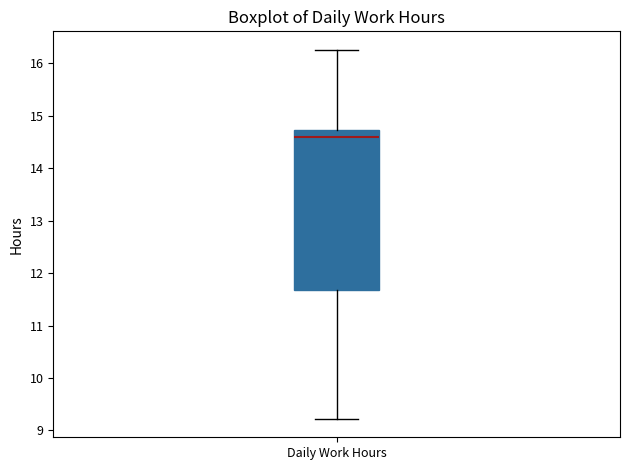

Where does the median line of the box for Daily Work Hours sit on the y-axis? The values are not printed on the chart, so give them approximately, as read against the axis.

14.6